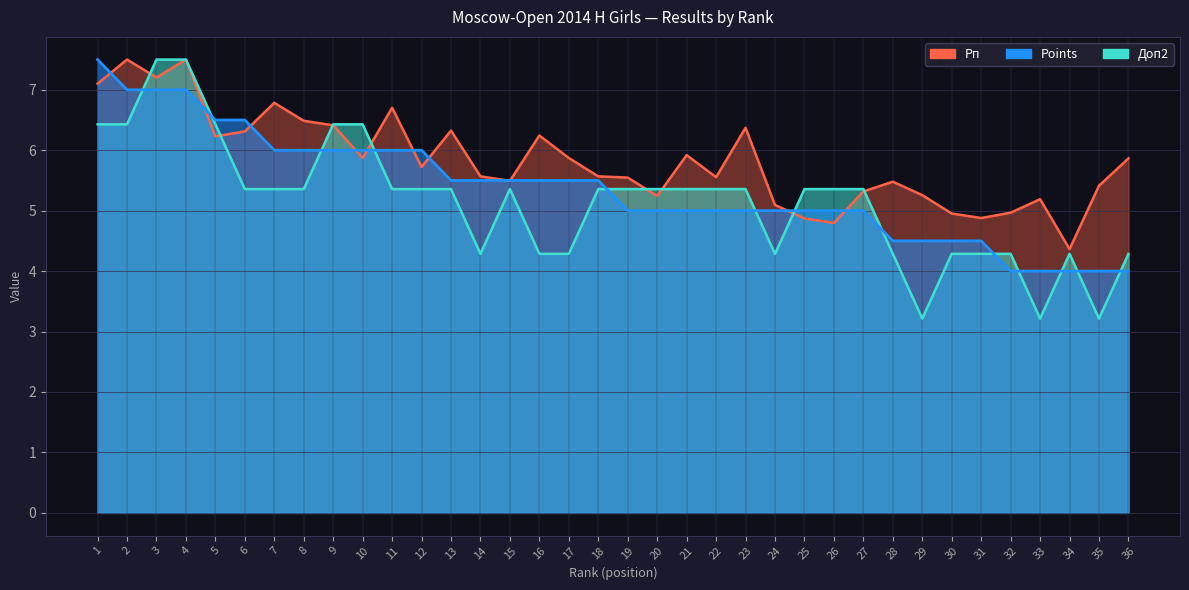

What is the highest value of the Points series?

7.5